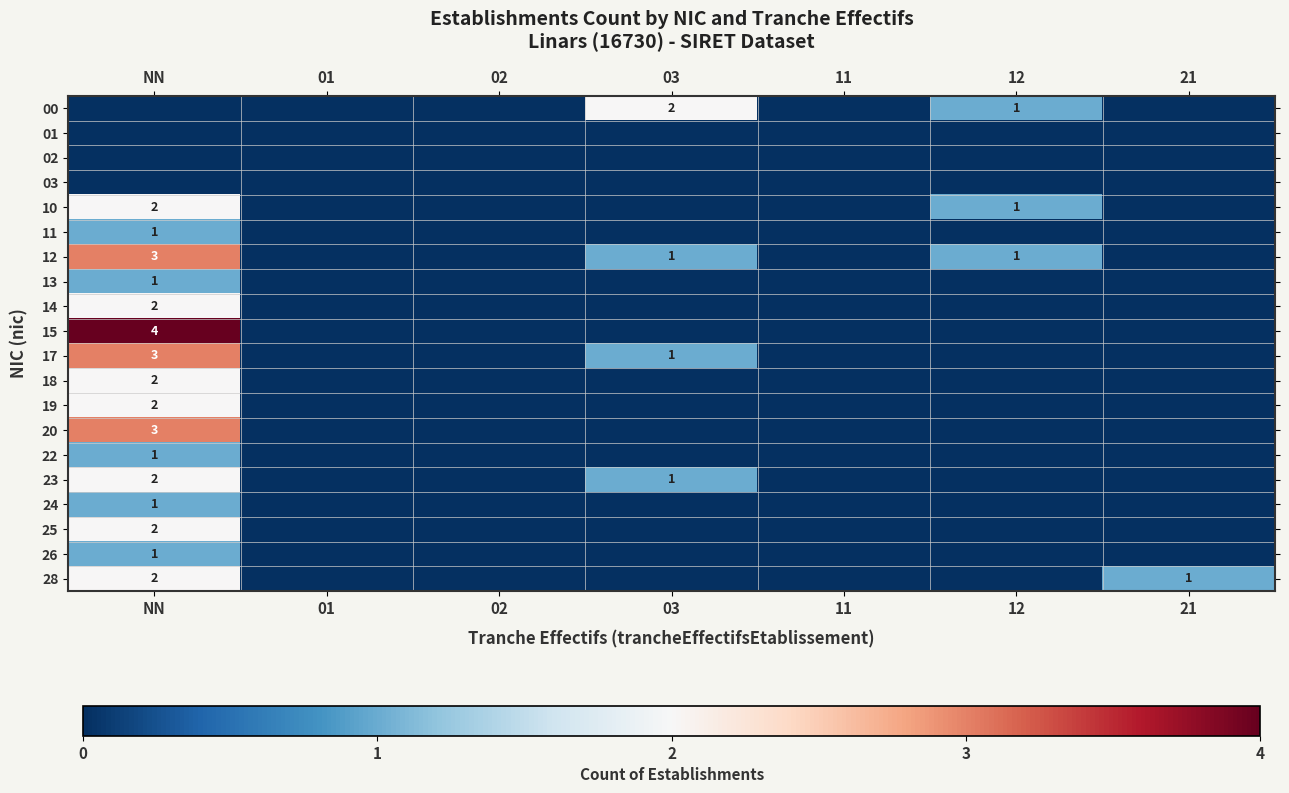

At how many categories does at least one series exceed 1?

2